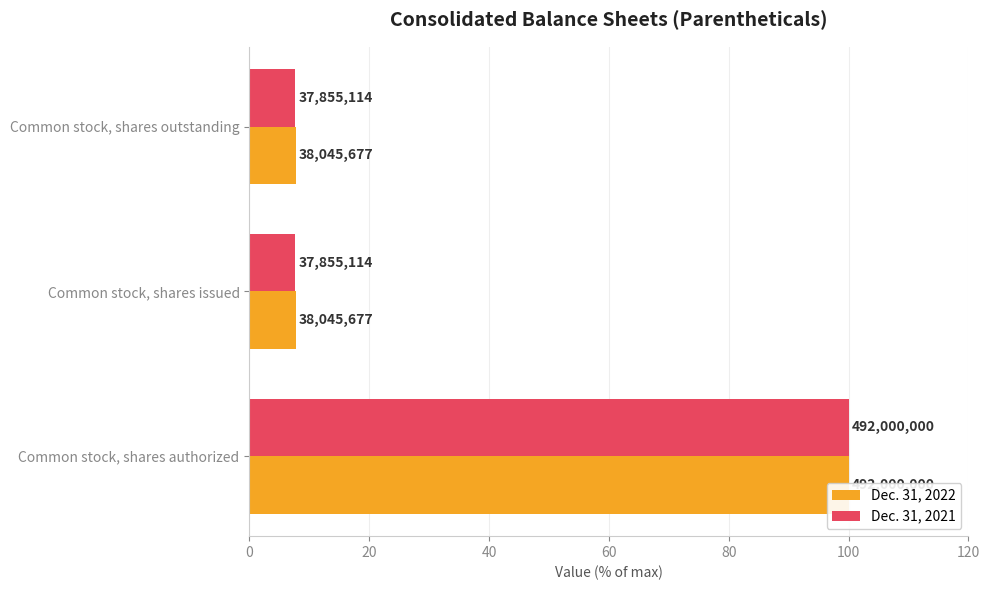

Is the value of Dec. 31, 2022 at Common stock, shares authorized greater than the value of Dec. 31, 2021 at Common stock, shares authorized?

No